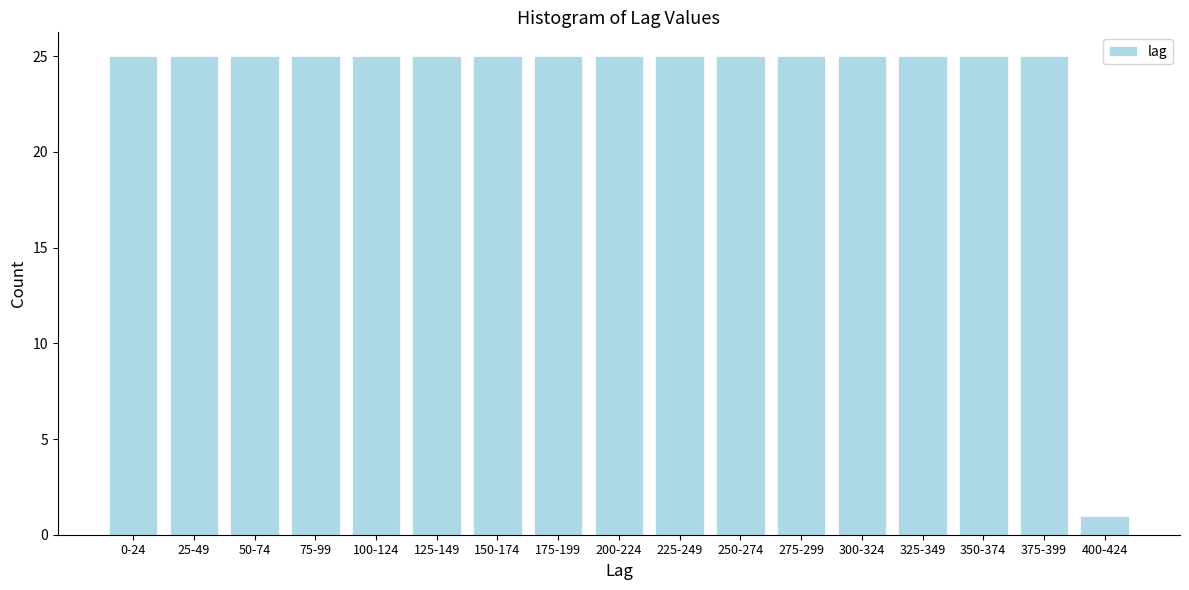

Reading left to right, extract all data points from this chart.

25	25	25	25	25	25	25	25	25	25	25	25	25	25	25	25	1